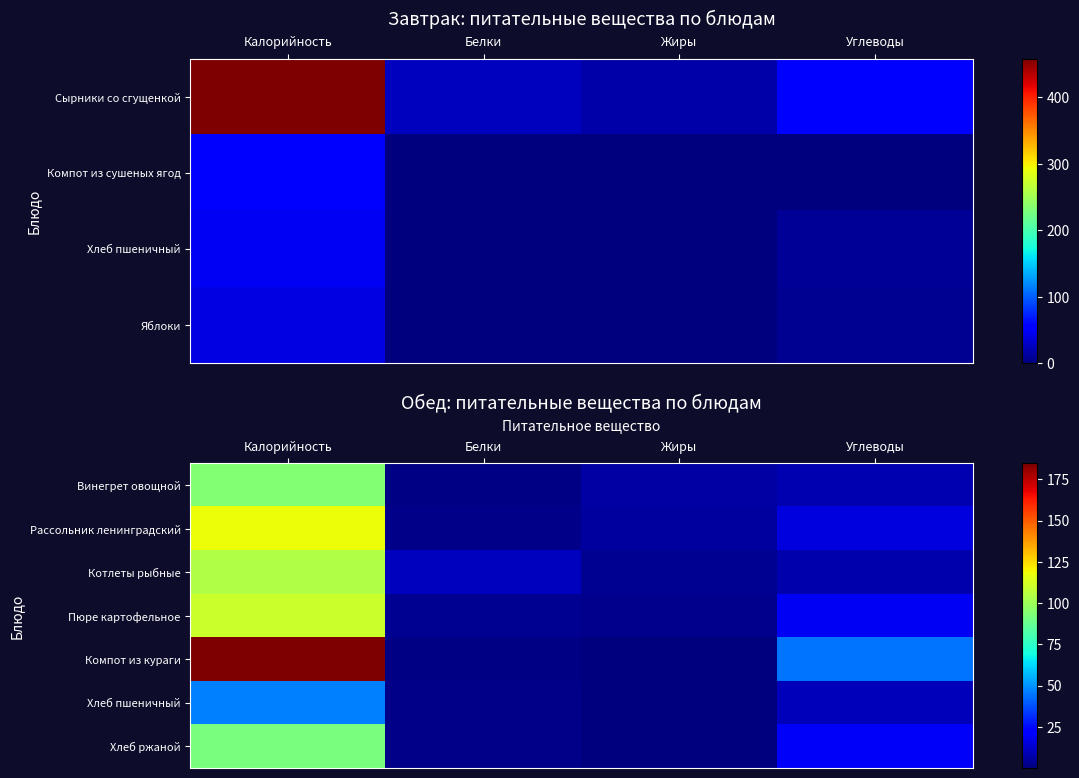

List the labels in order of Хлеб ржаной value, largest first.

Калорийность, Углеводы, Белки, Жиры